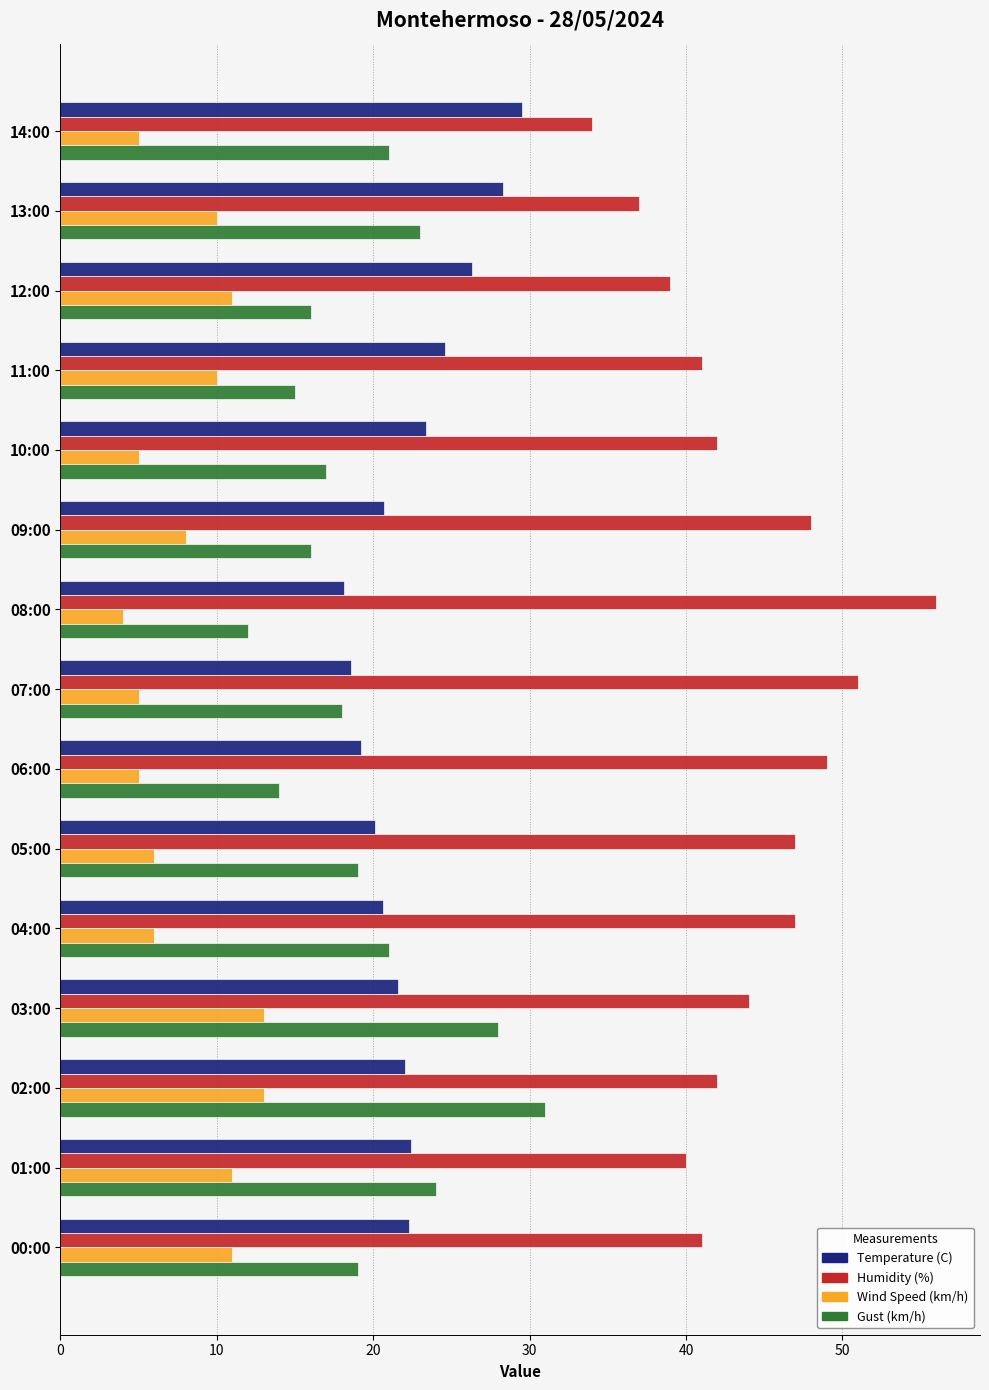

How many distinct data groups are displayed?

4